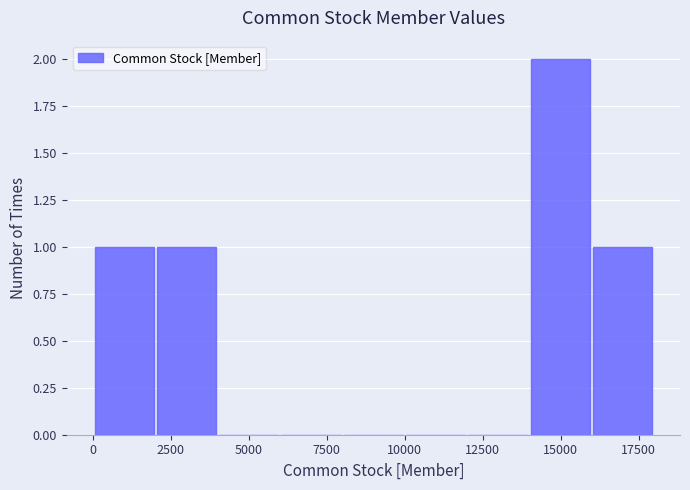

Read against the x-axis, roughly where is the centre of the tallest bar?

15000